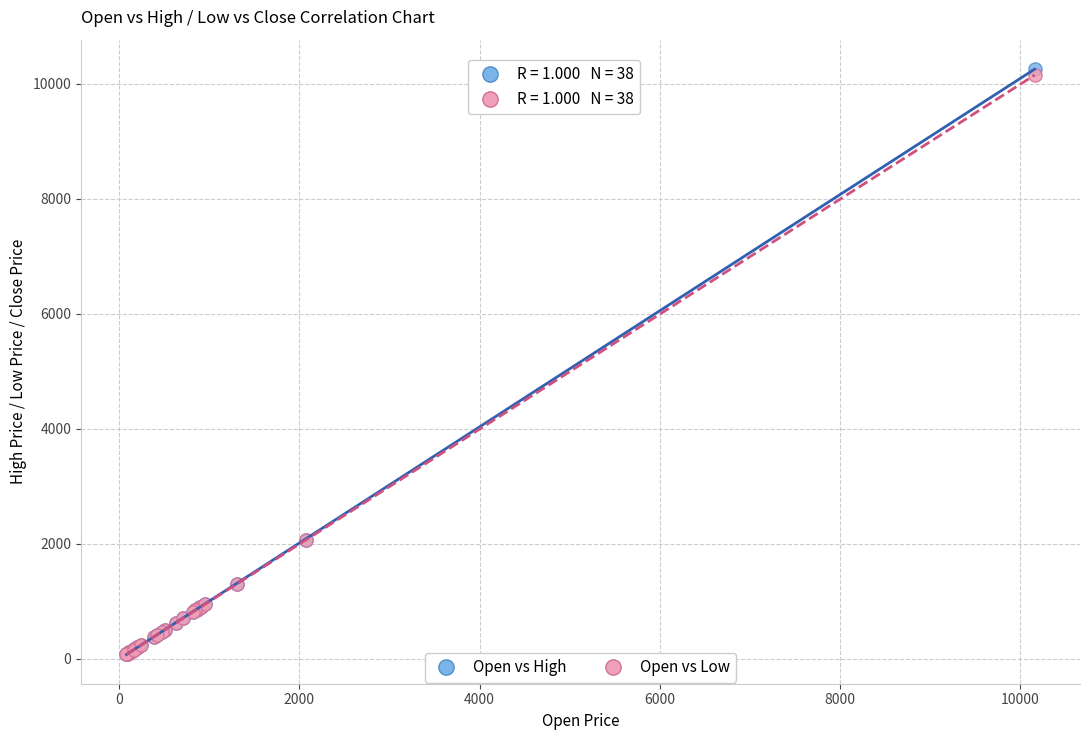

Which series has the widest spread of Y values?

Open vs High